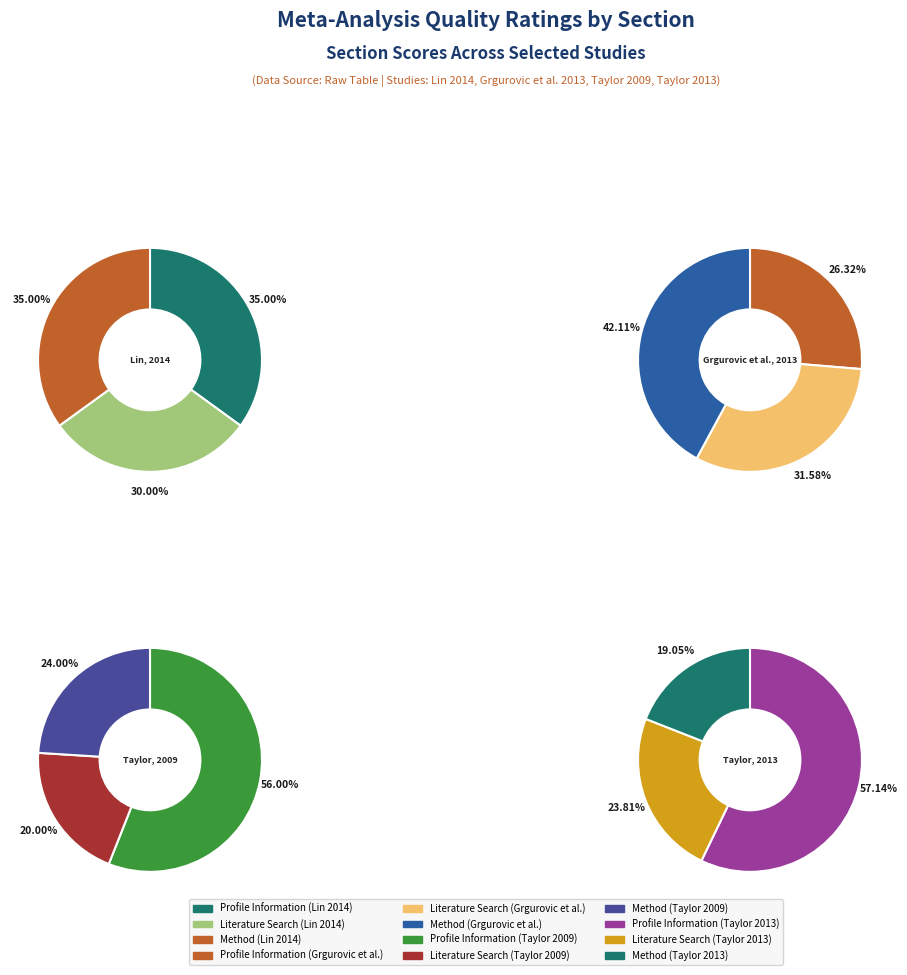

To the nearest percent, what is the average slice percentage?

33%